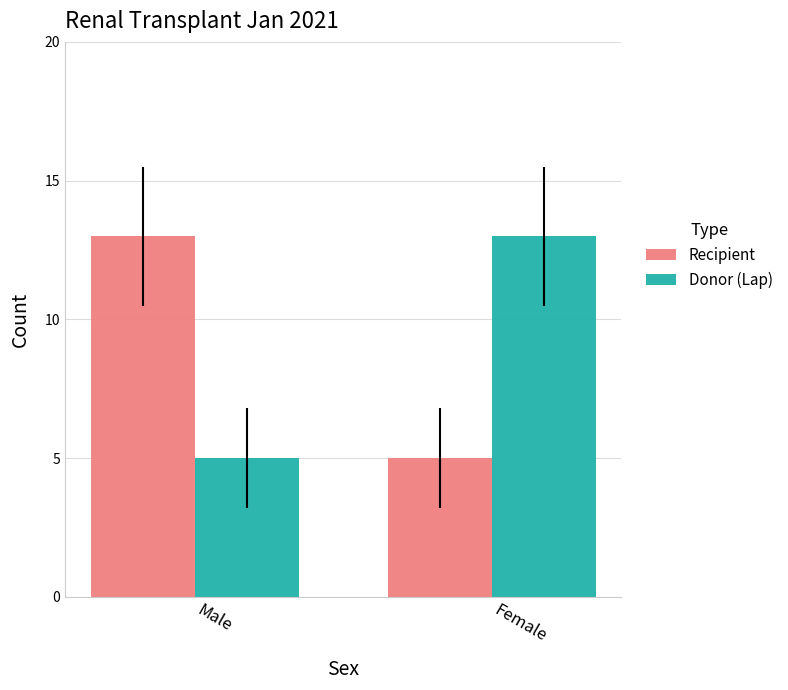

What is the sum of all Donor (Lap) values?

18